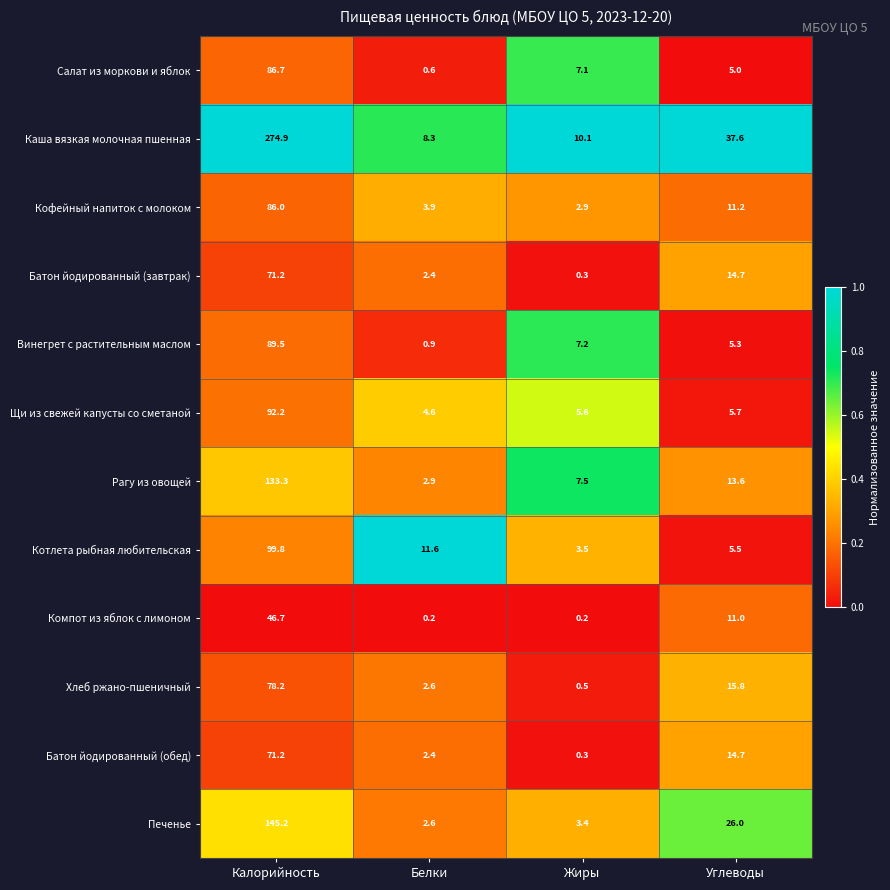

What is the difference between the second highest and minimum values in the Хлеб ржано-пшеничный series?

15.3